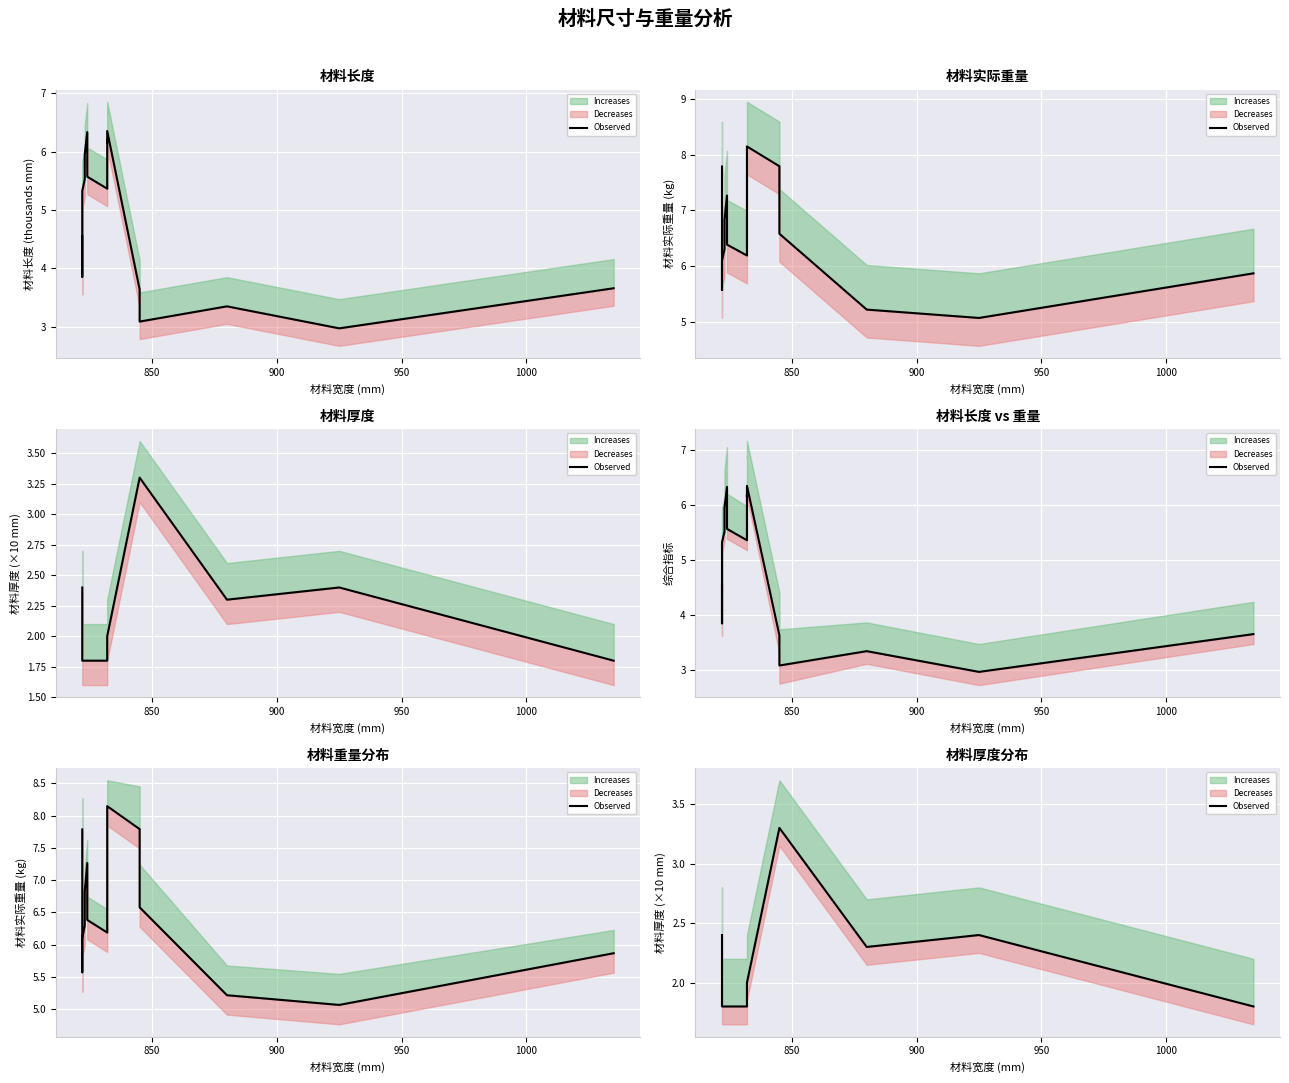

How many lines are shown in the chart?

1